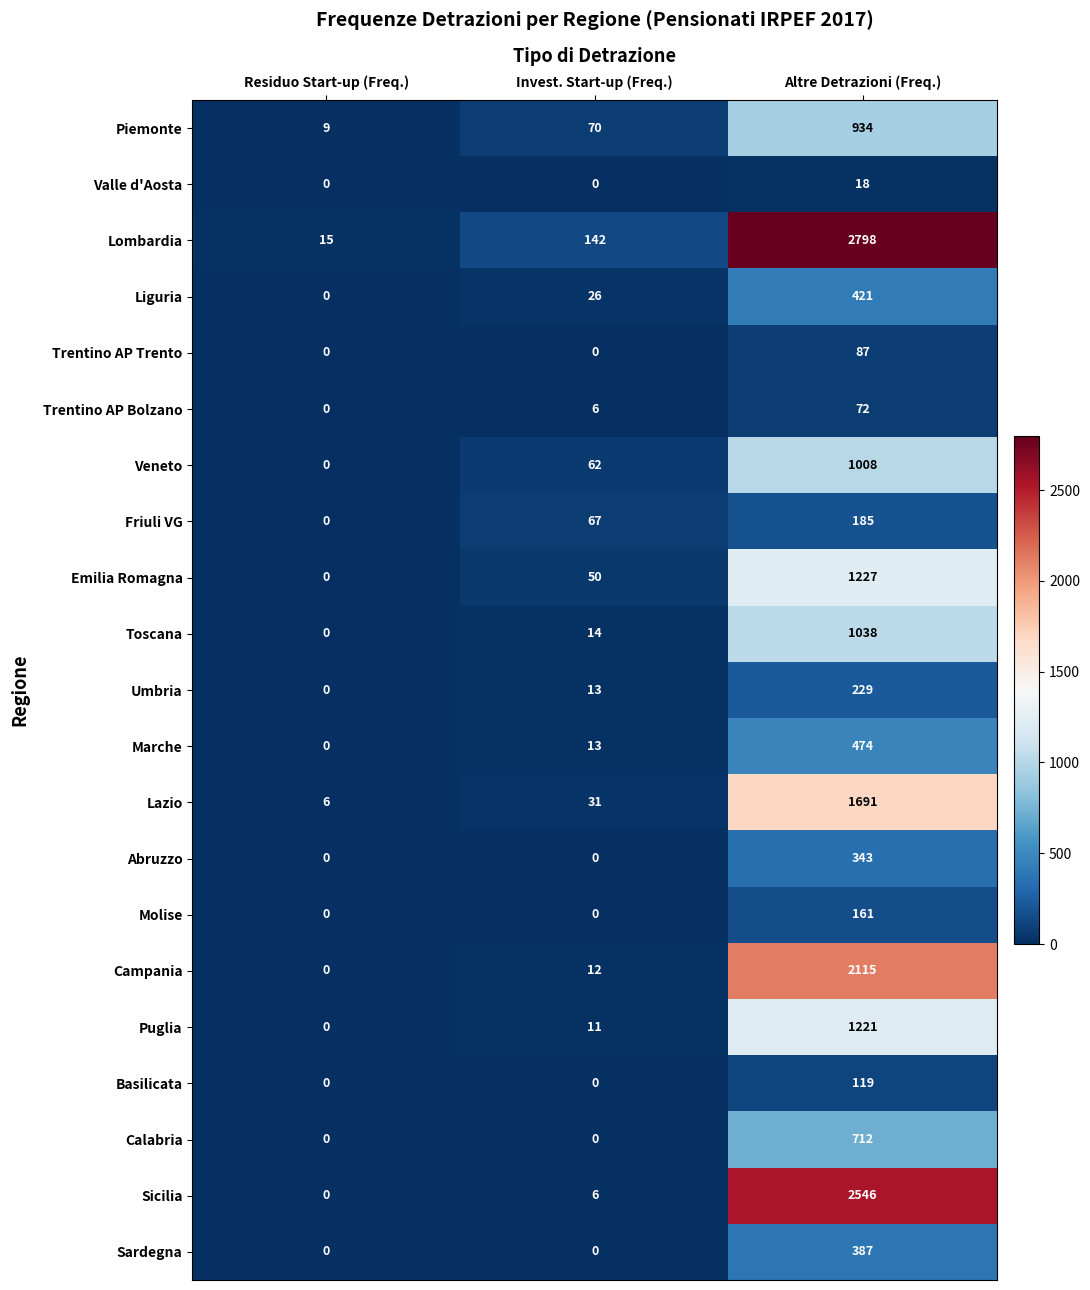

True or false: Friuli VG has a value of 245 at Altre Detrazioni (Freq.).

False